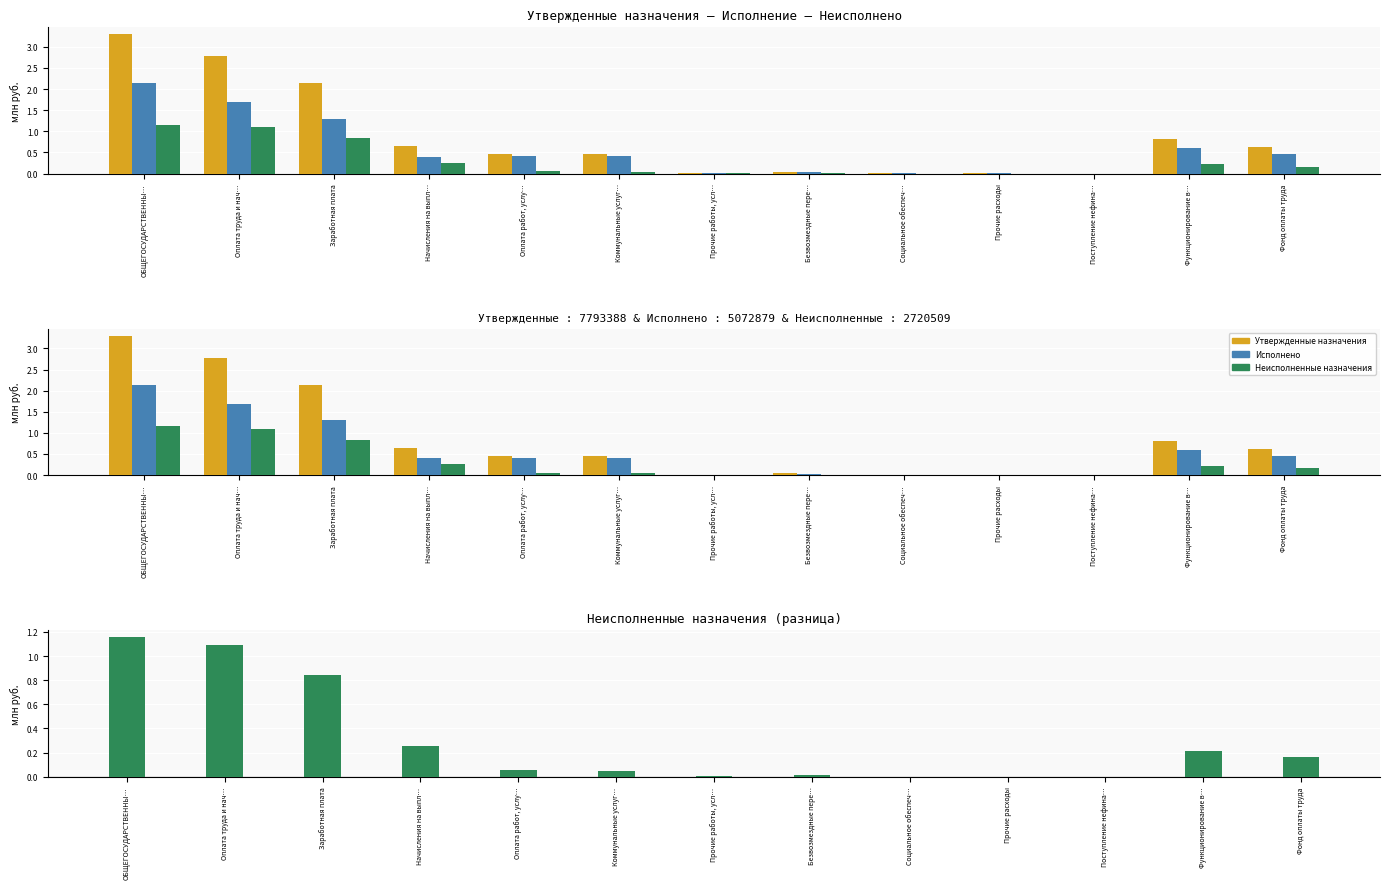

Which series changed the most between Оплата работ, услу… and Социальное обеспеч…?

Утвержденные назначения